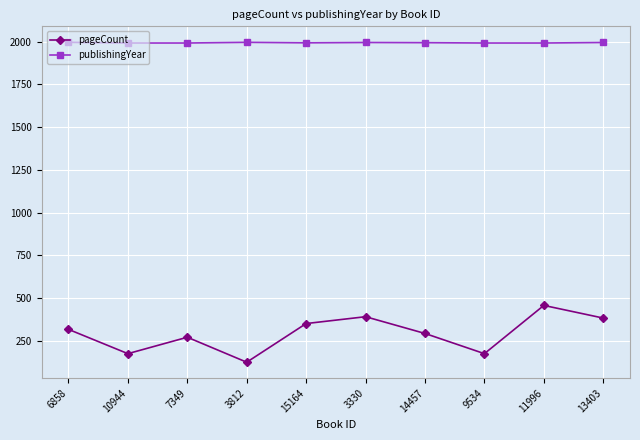

How many series are shown in this chart?

2